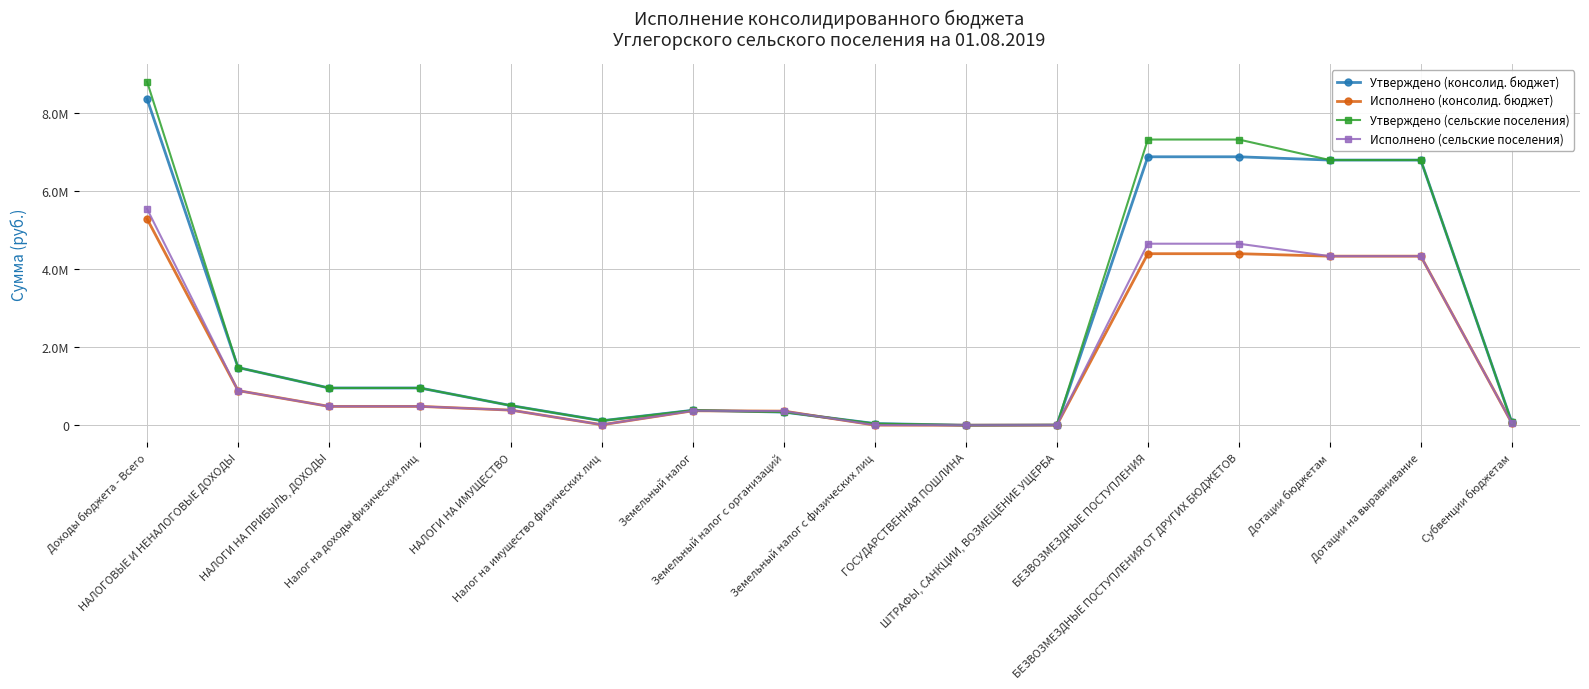

Is the value of Исполнено (сельские поселения) at Налог на доходы физических лиц greater than the value of Утверждено (сельские поселения) at Дотации бюджетам?

No